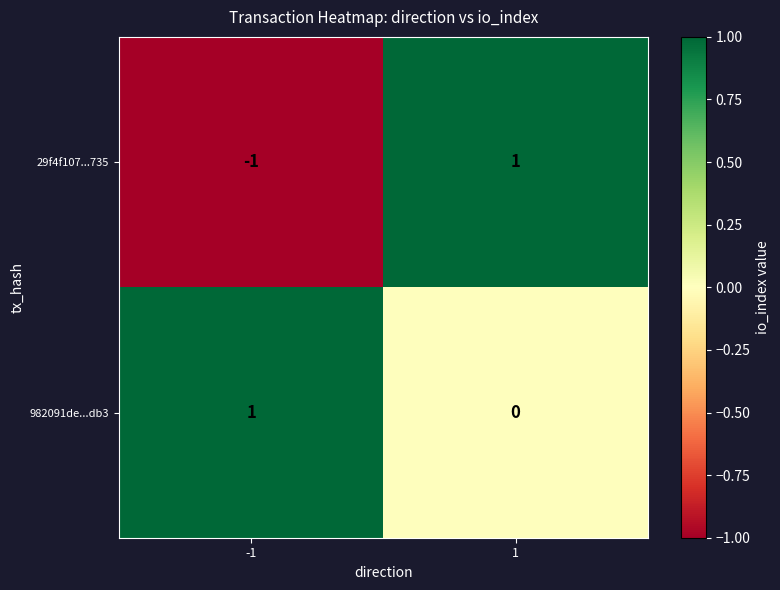

Reading left to right, extract all data points from this chart.

29f4f107...735: -1	1
982091de...db3: 1	0